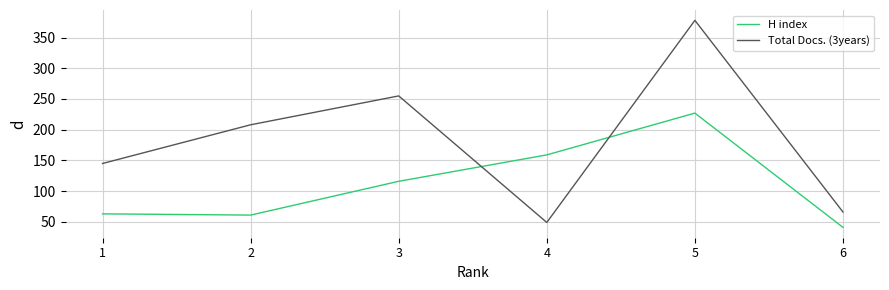

List the series in order of their peak value, highest first.

Total Docs. (3years), H index